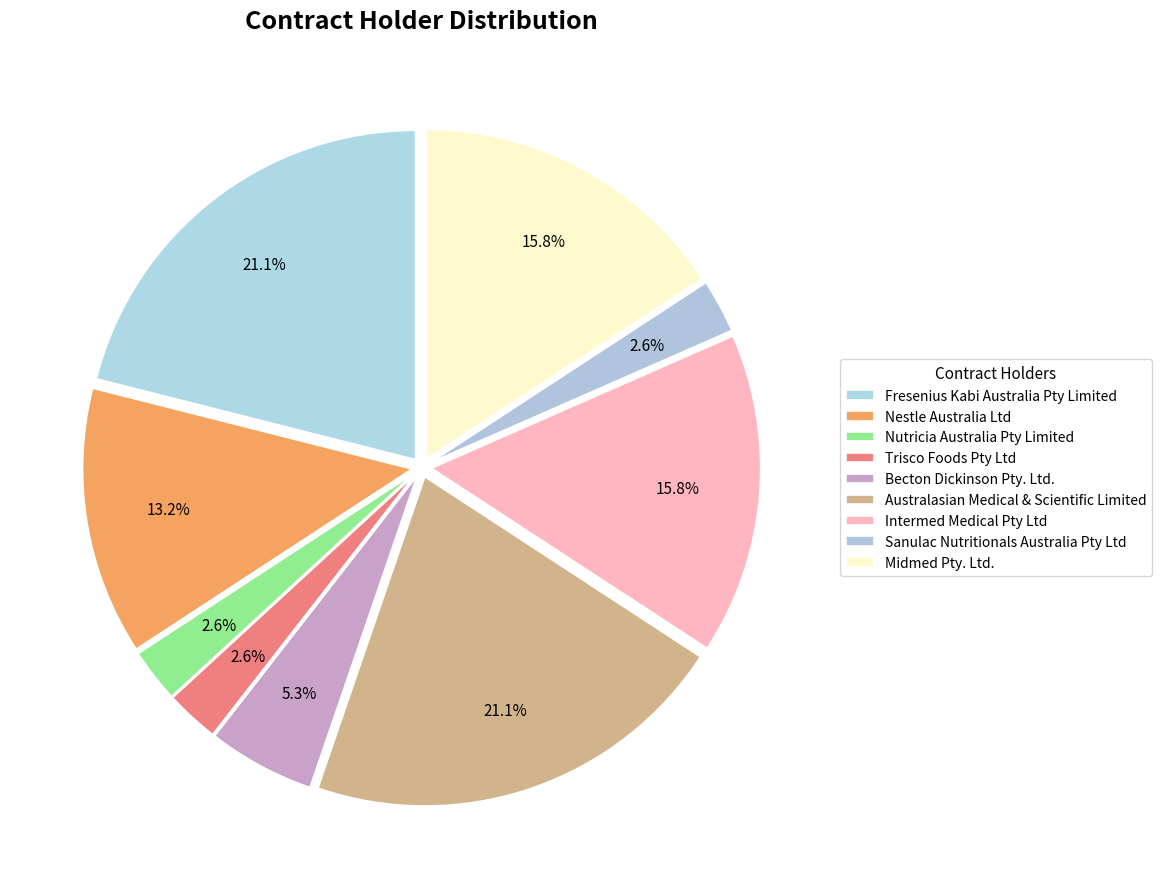

True or false: Intermed Medical Pty Ltd accounts for 16% of the total.

True